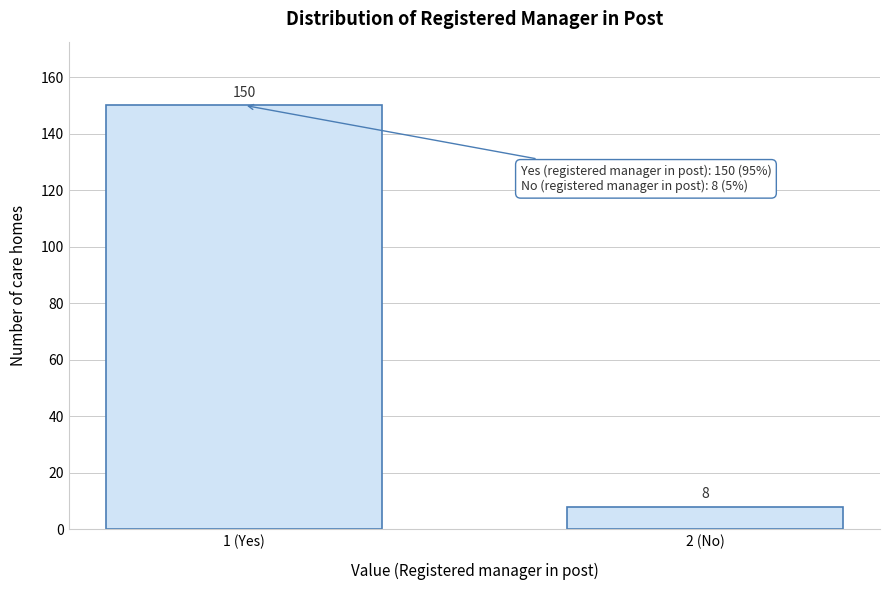

Reading left to right, list all the values displayed in this chart.

1 (Yes)=150	2 (No)=8